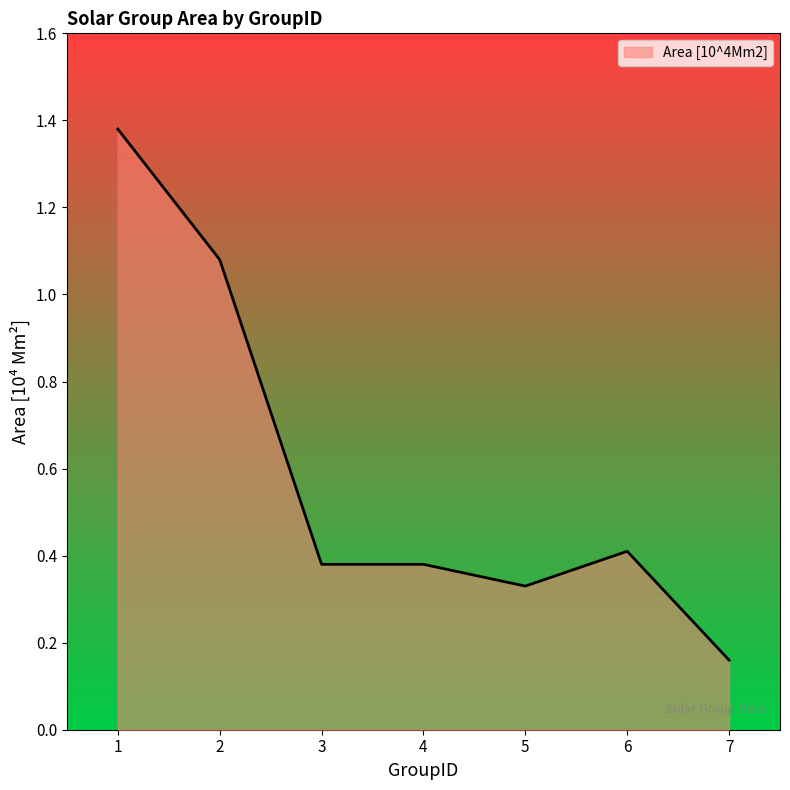

What is the difference between the maximum and minimum values?

1.2